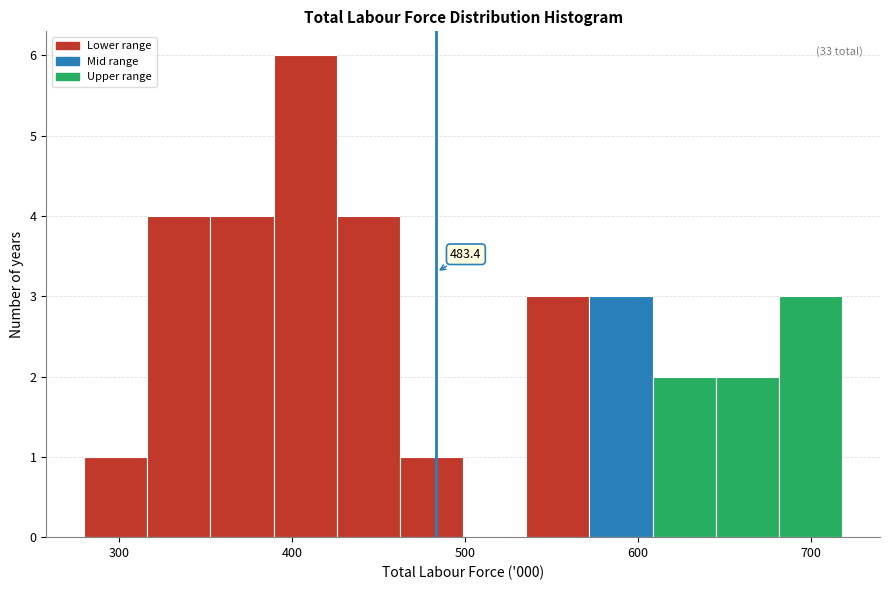

Around what value on the x-axis is the tallest bar? Give the approximate position of its centre, as read against the axis.

410